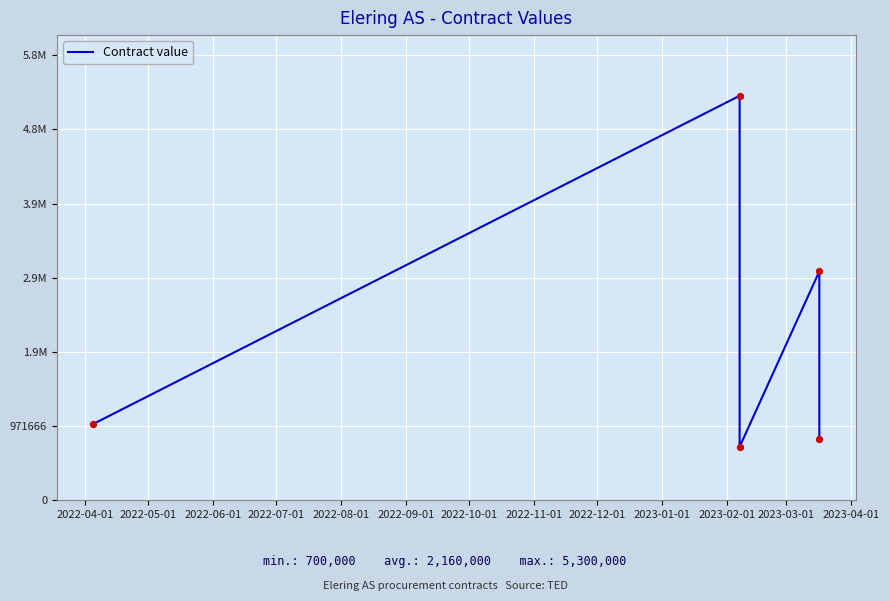

Between 2022-06-01 and 2022-08-01, which is larger?

2022-08-01